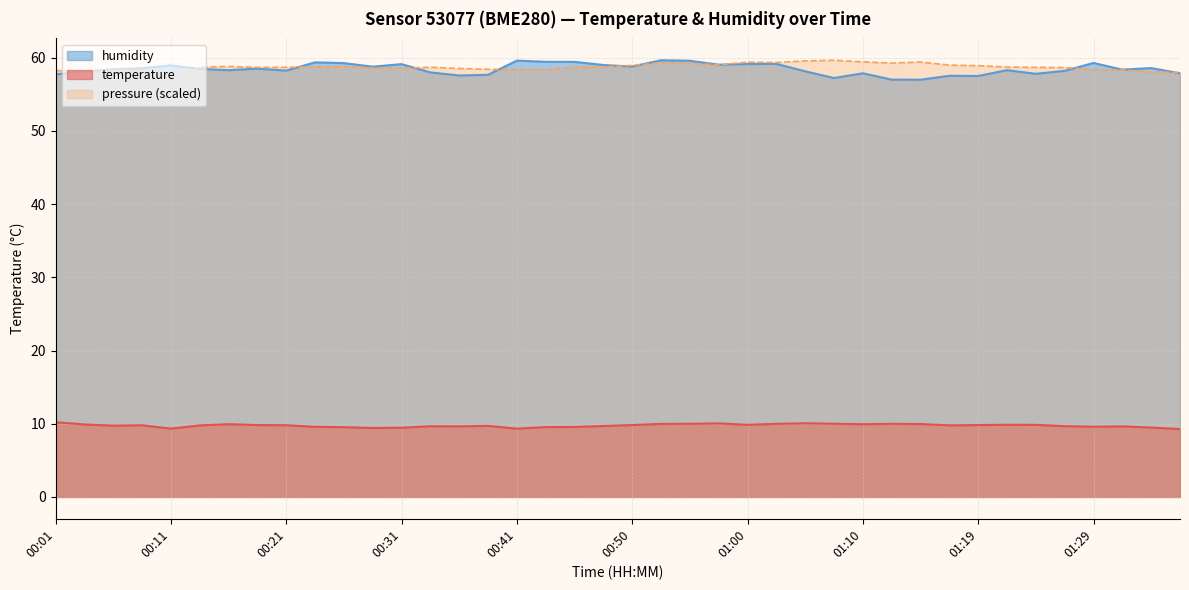

True or false: humidity and temperature intersect in this chart.

False